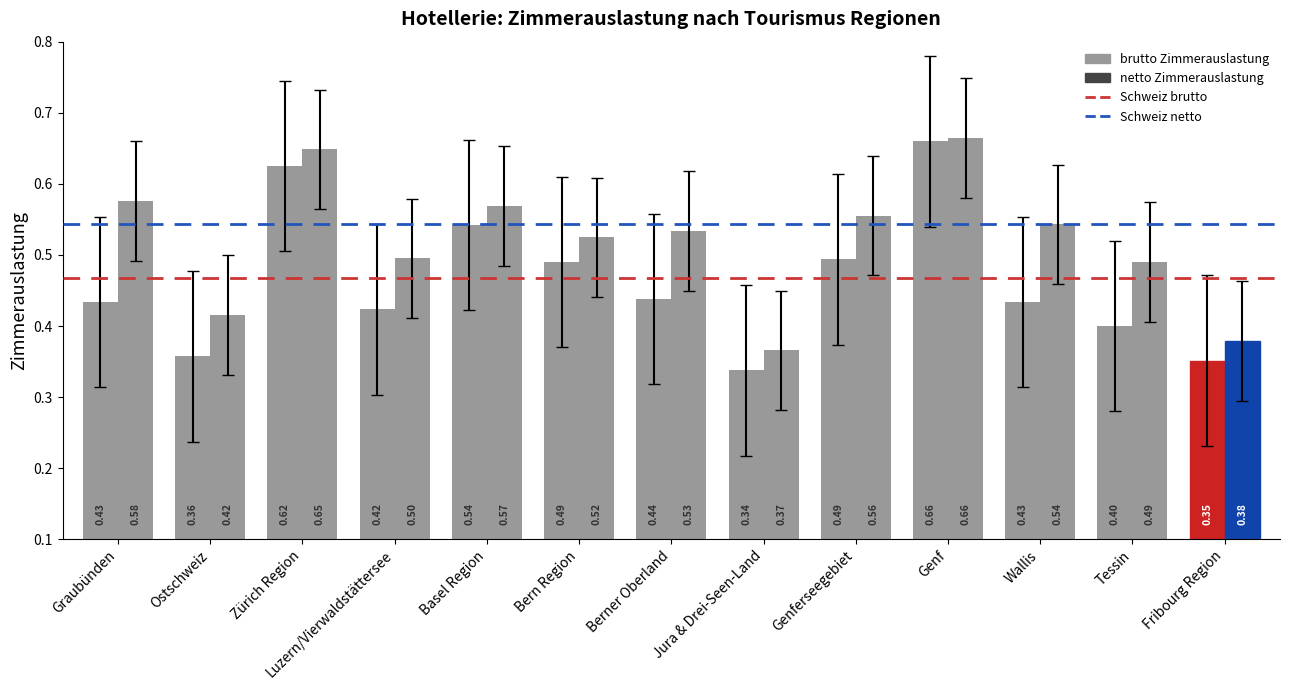

Count the number of data series in this chart.

2